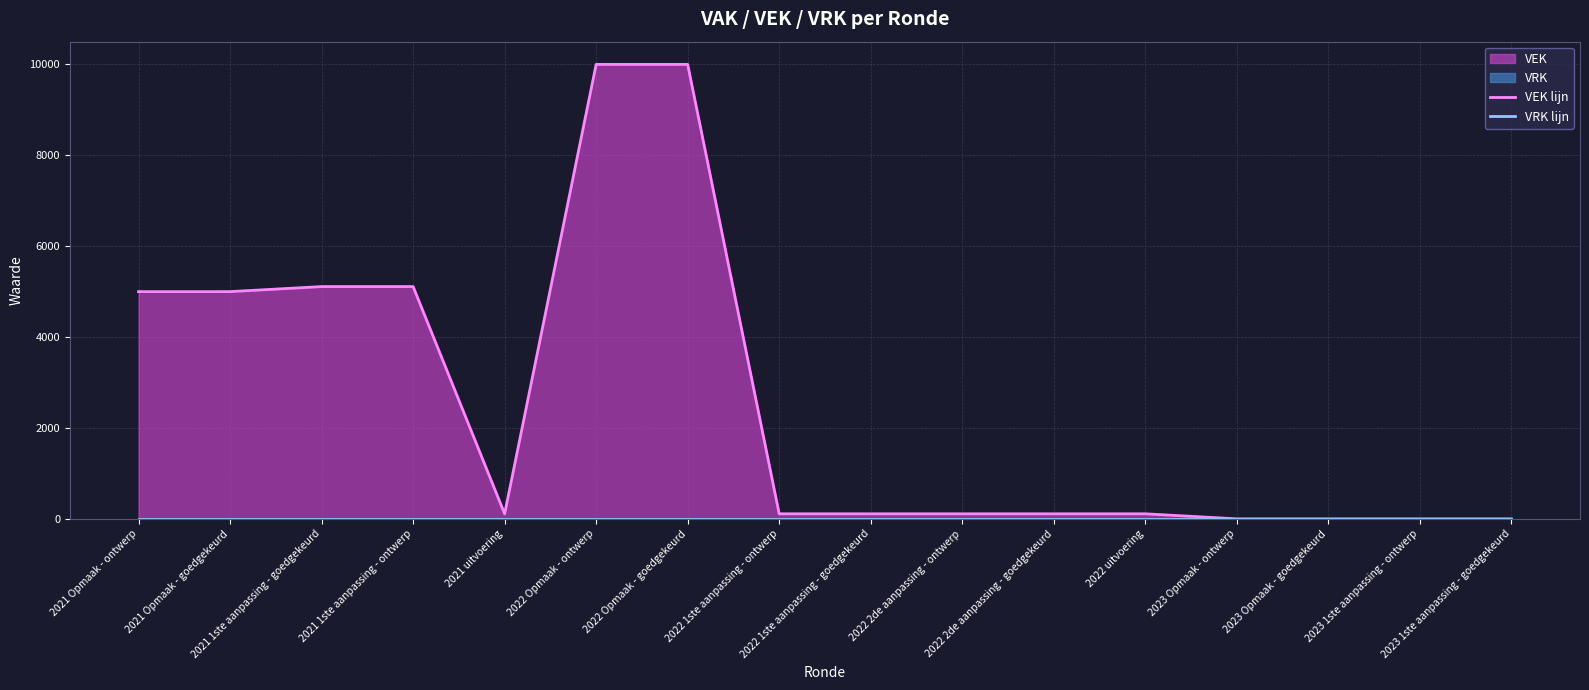

Reading right to left, transcribe all the data shown in this chart.

VEK lijn: 0	0	0	0	111	111	111	111	111	10000	10000	111	5111	5111	5000	5000
VRK lijn: 0	0	0	0	0	0	0	0	0	0	0	0	0	0	0	0